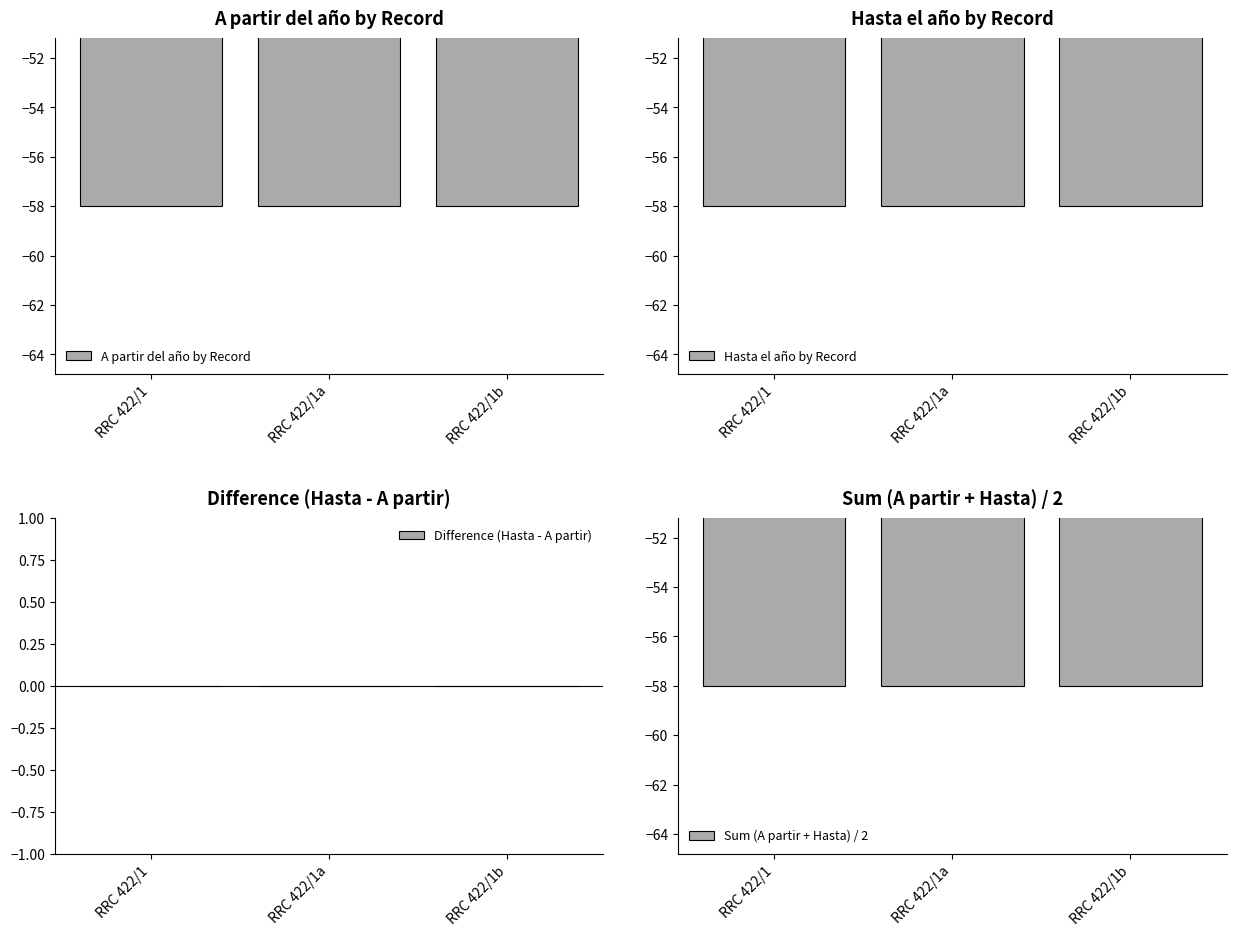

Which category has the highest value across all series?

RRC 422/1